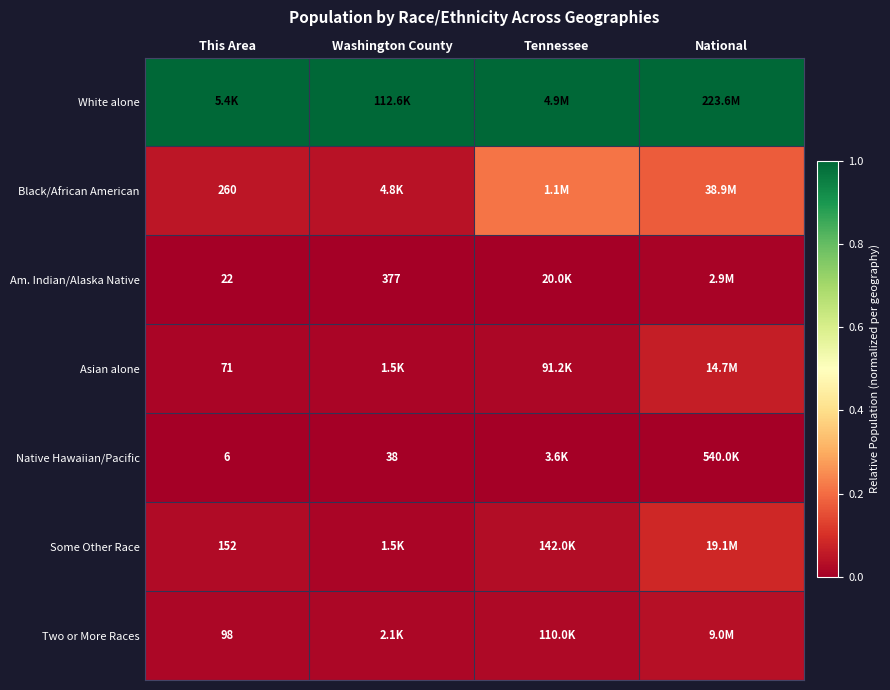

At which category is the sum across all series the highest?

National